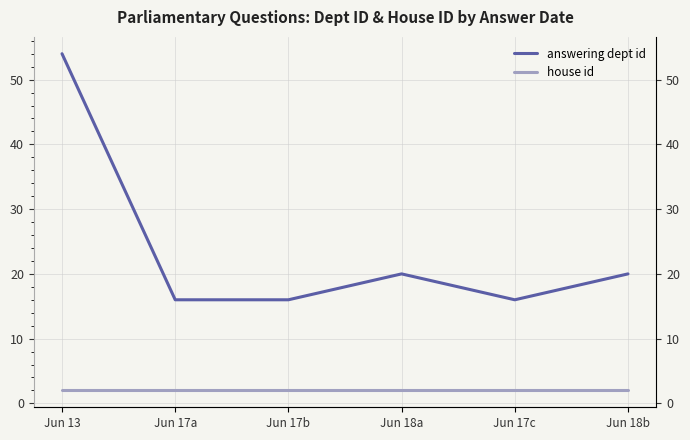

Reading left to right, transcribe all the data shown in this chart.

answering dept id: Jun 13=54	Jun 17a=16	Jun 17b=16	Jun 18a=20	Jun 17c=16	Jun 18b=20
house id: Jun 13=2	Jun 17a=2	Jun 17b=2	Jun 18a=2	Jun 17c=2	Jun 18b=2